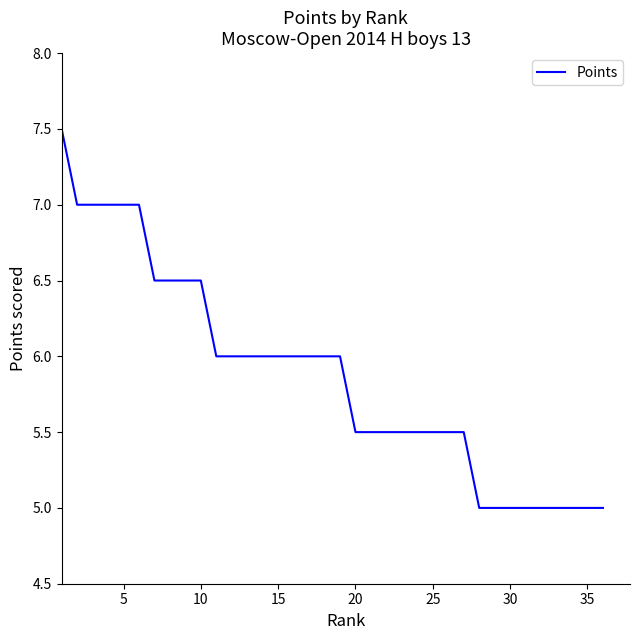

What is the maximum value shown in the chart?

7.5